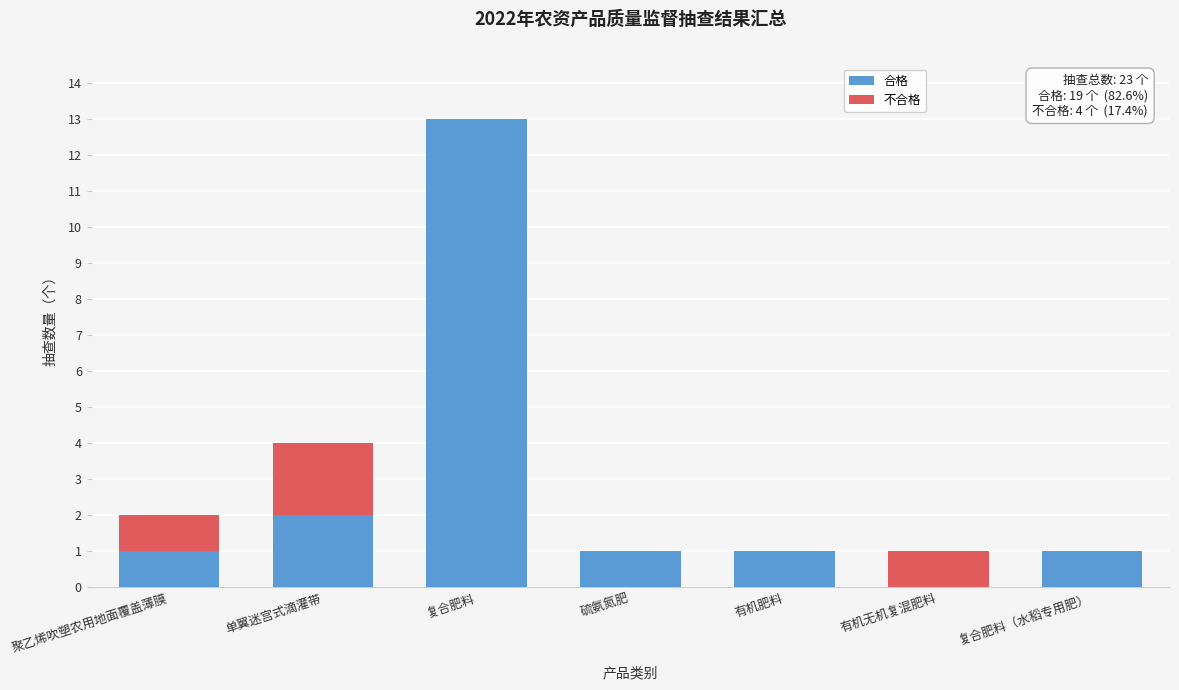

Reading left to right, transcribe the values for 合格.

聚乙烯吹塑农用地面覆盖薄膜=1	单翼迷宫式滴灌带=2	复合肥料=13	硫氨氮肥=1	有机肥料=1	有机无机复混肥料=0	复合肥料（水稻专用肥）=1